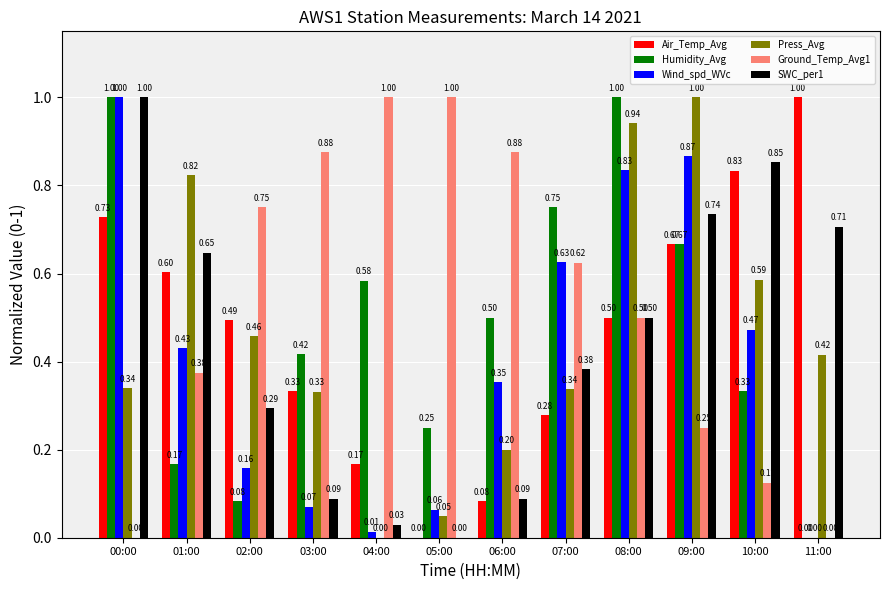

What is the sum of all Ground_Temp_Avg1 values?

6.4